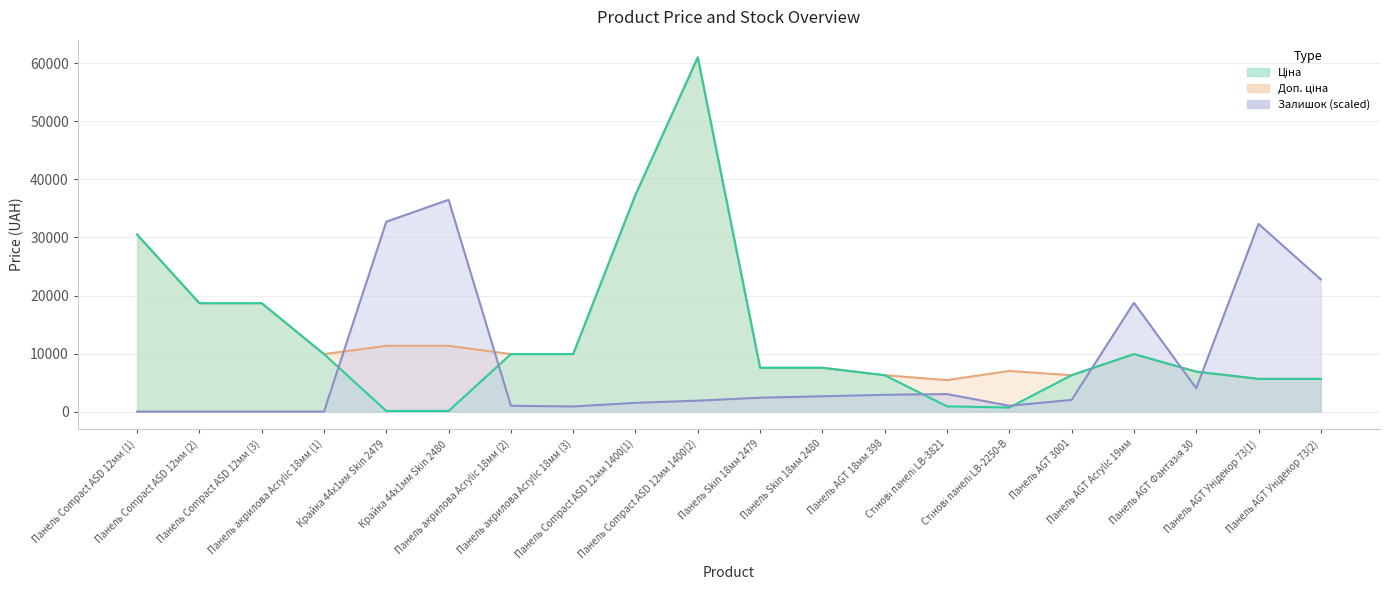

Is the value of Доп. ціна at Панель Skin 18мм 2480 greater than the value of Залишок (scaled) at Панель AGT Унідекор 73(2)?

No